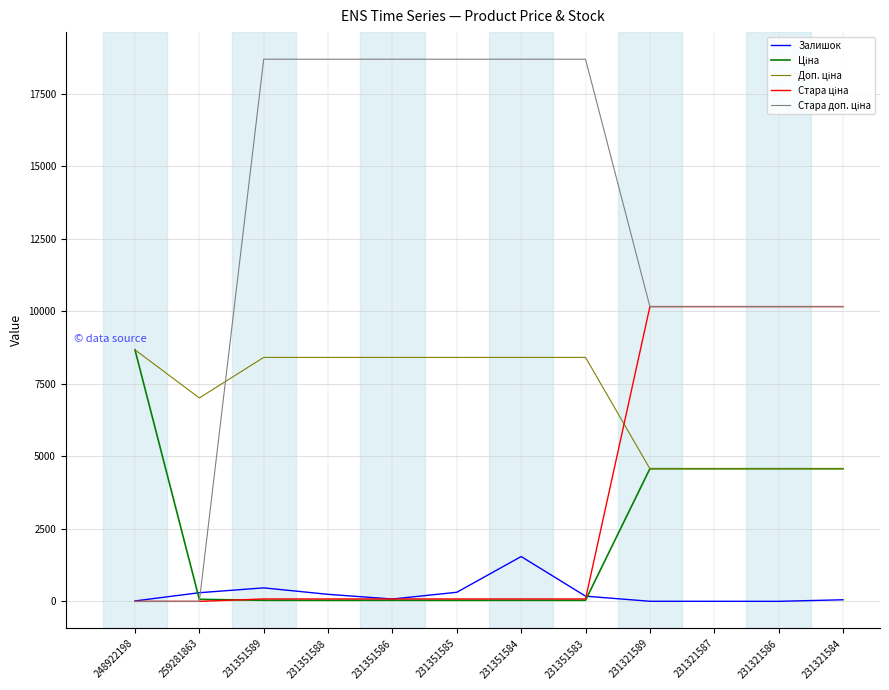

How many times do Стара доп. ціна and Ціна cross each other?

1